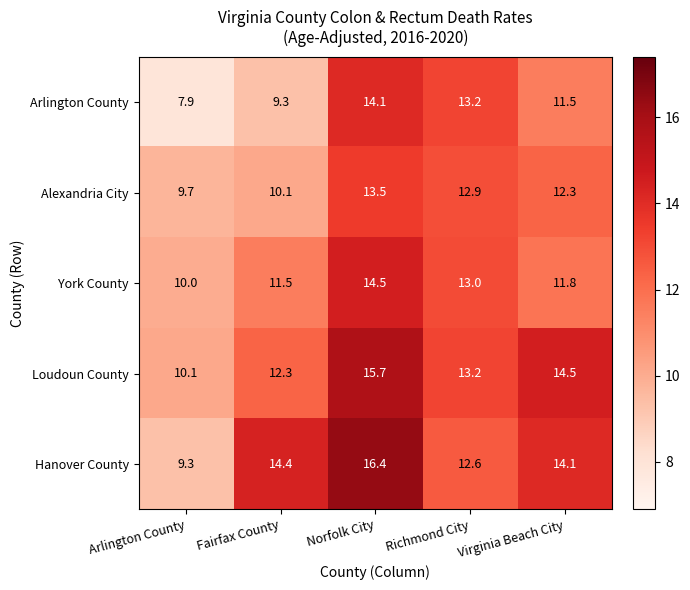

What is the sum of the Hanover County values at Norfolk City and Fairfax County?

30.8